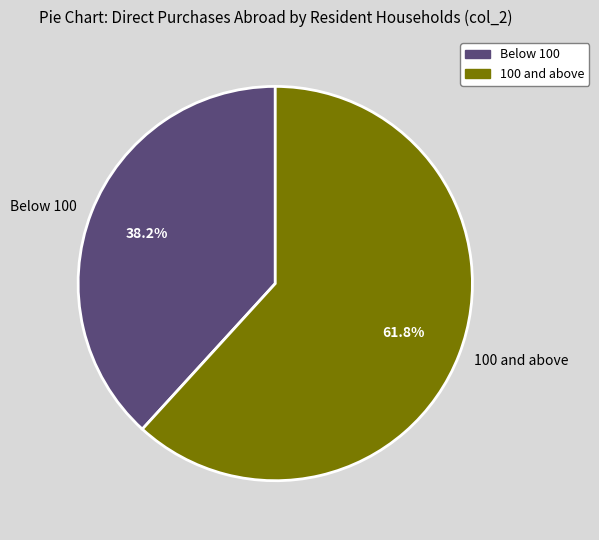

Is there any slice that represents more than half of the pie?

Yes